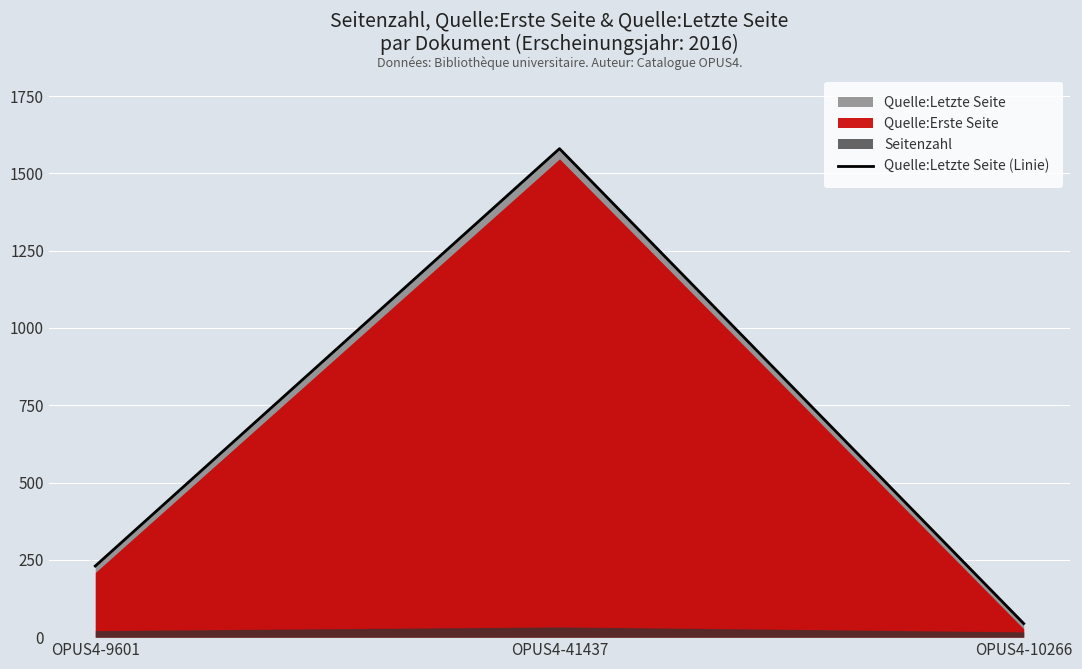

Which category has the highest value across all series?

OPUS4-41437